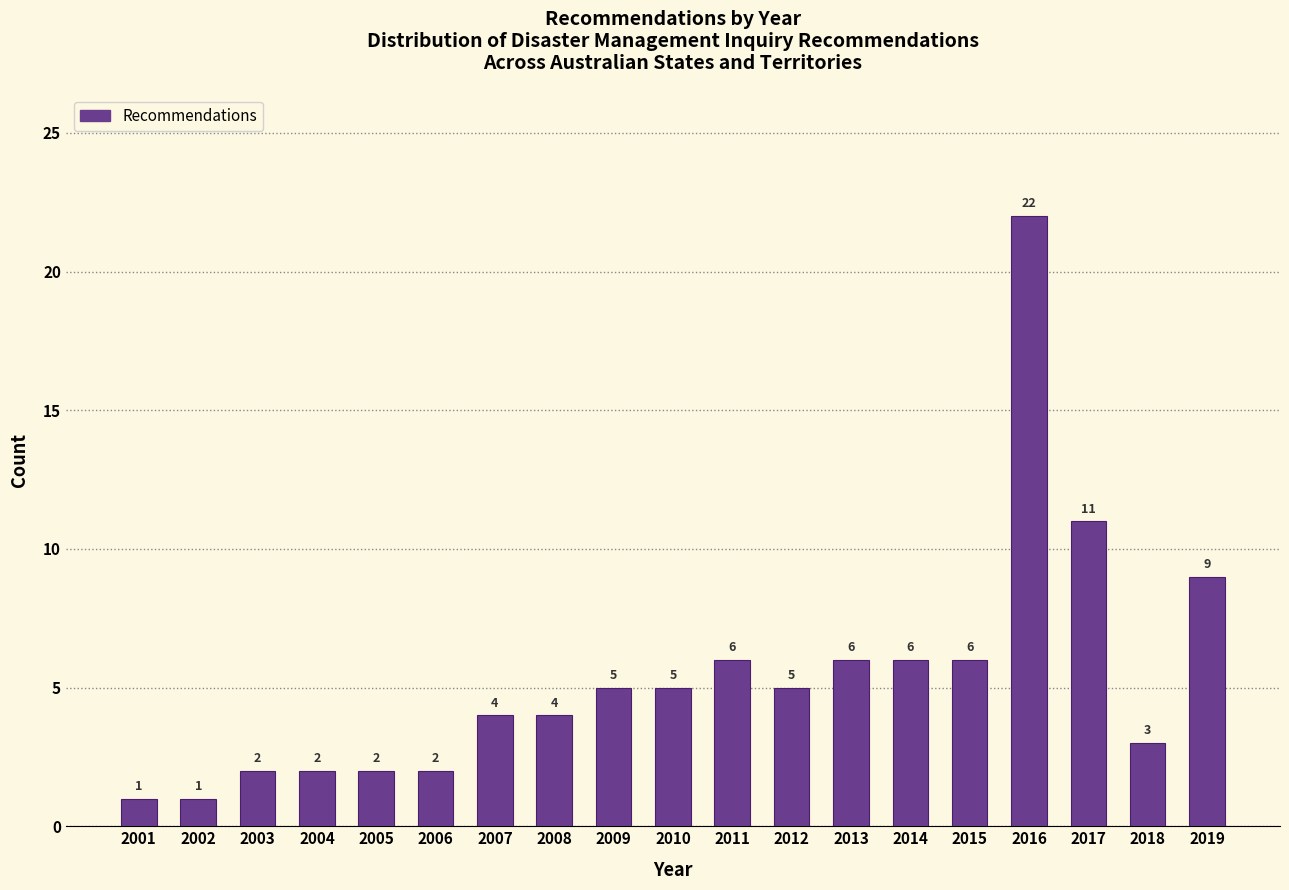

Reading left to right, transcribe all the data shown in this chart.

1	1	2	2	2	2	4	4	5	5	6	5	6	6	6	22	11	3	9